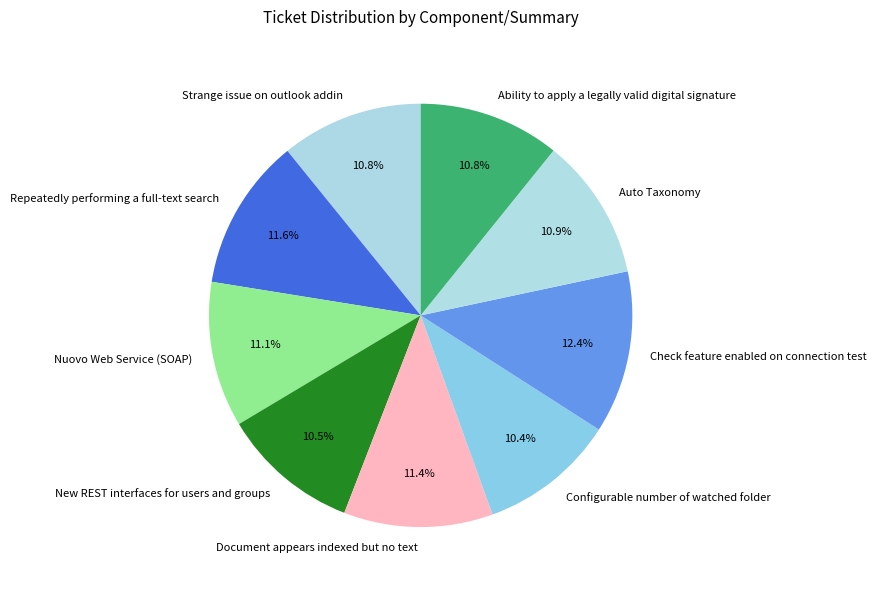

What is the largest slice in the pie chart?

Check feature enabled on connection test